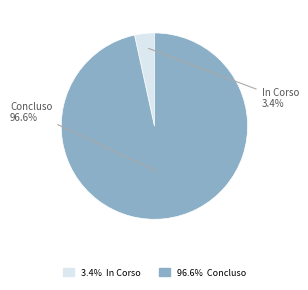

Is there any slice that represents more than half of the pie?

Yes